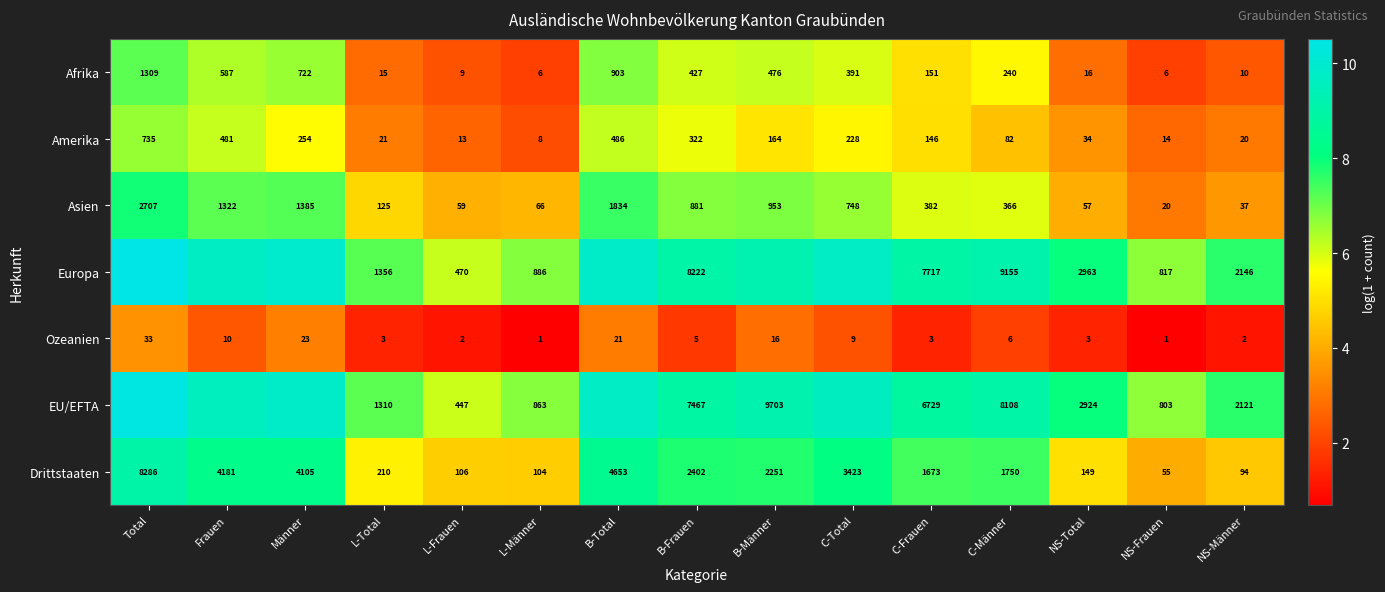

Is the value of Amerika at Total greater than the value of Asien at B-Frauen?

No